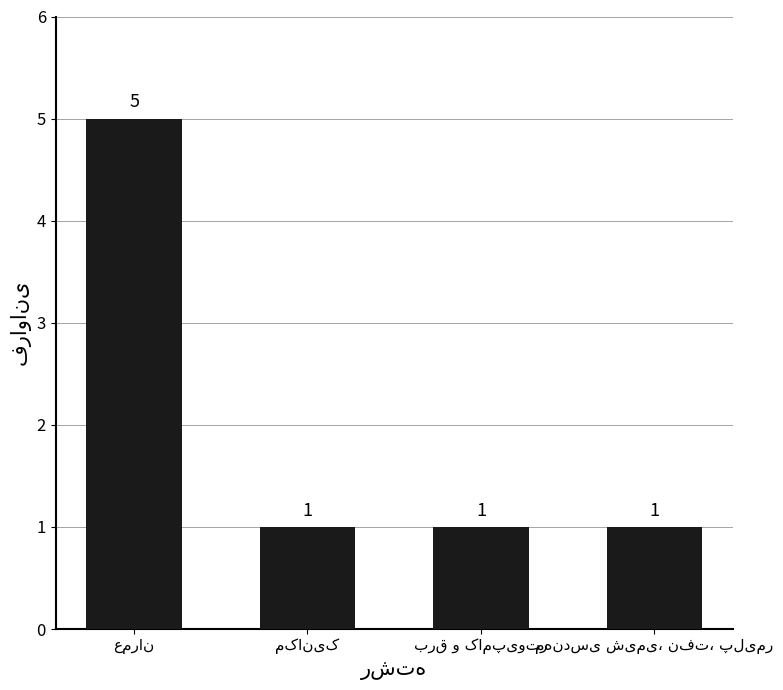

What is the value of the 1st bar from the left?

5